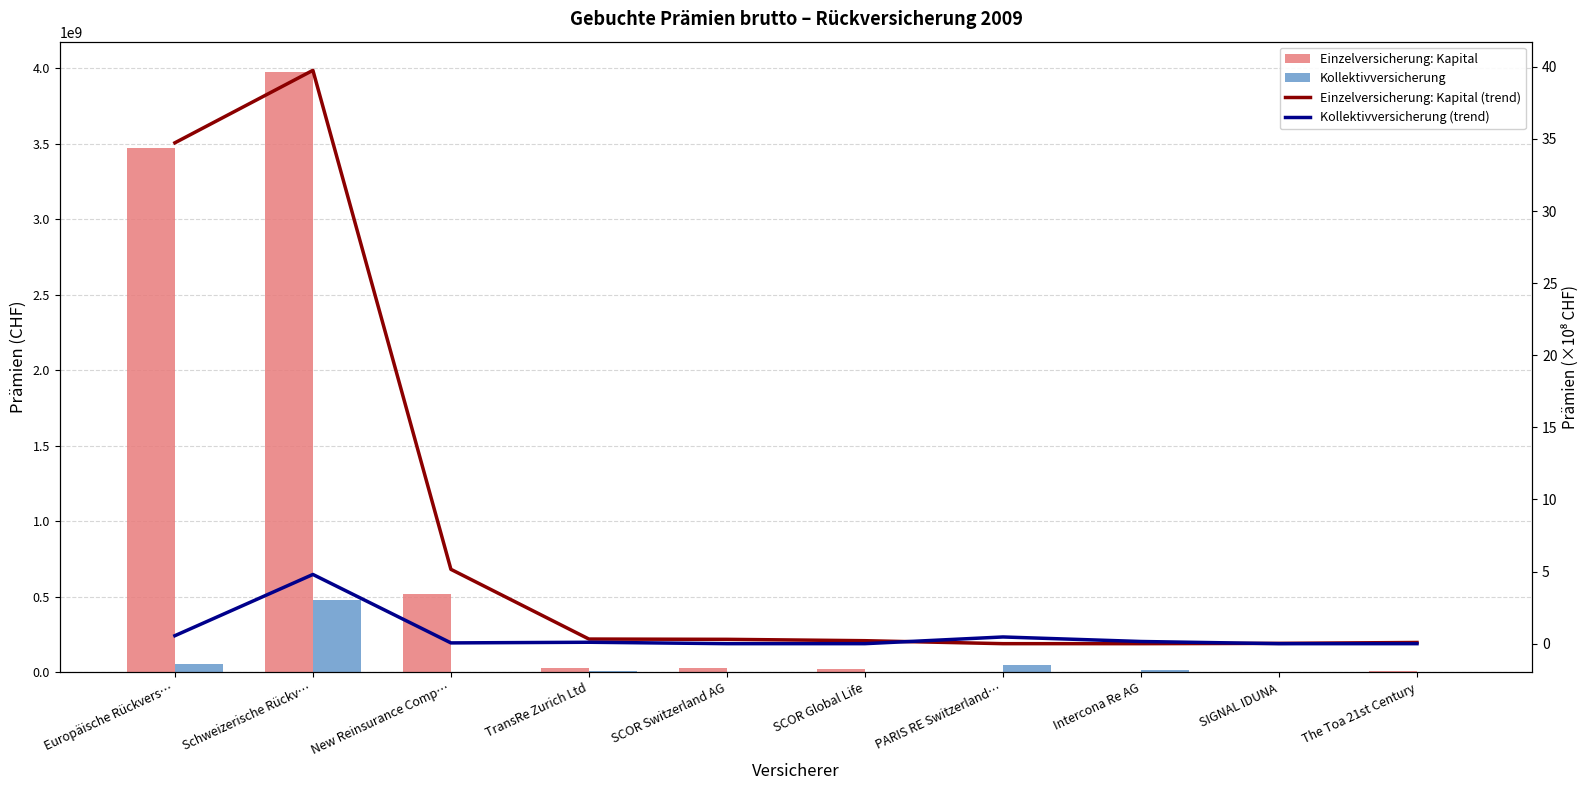

How many values in Kollektivversicherung (trend) are above zero?

6